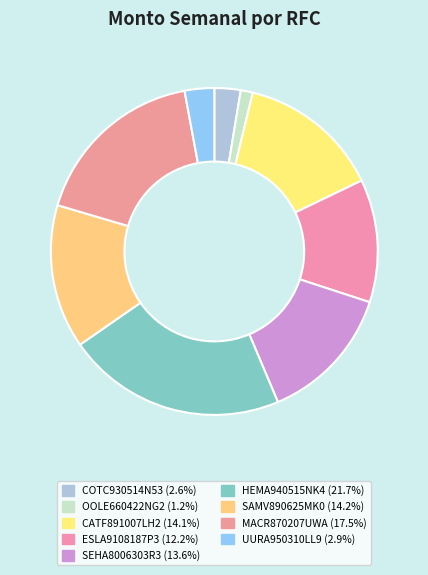

What is the smallest slice in the pie chart?

OOLE660422NG2